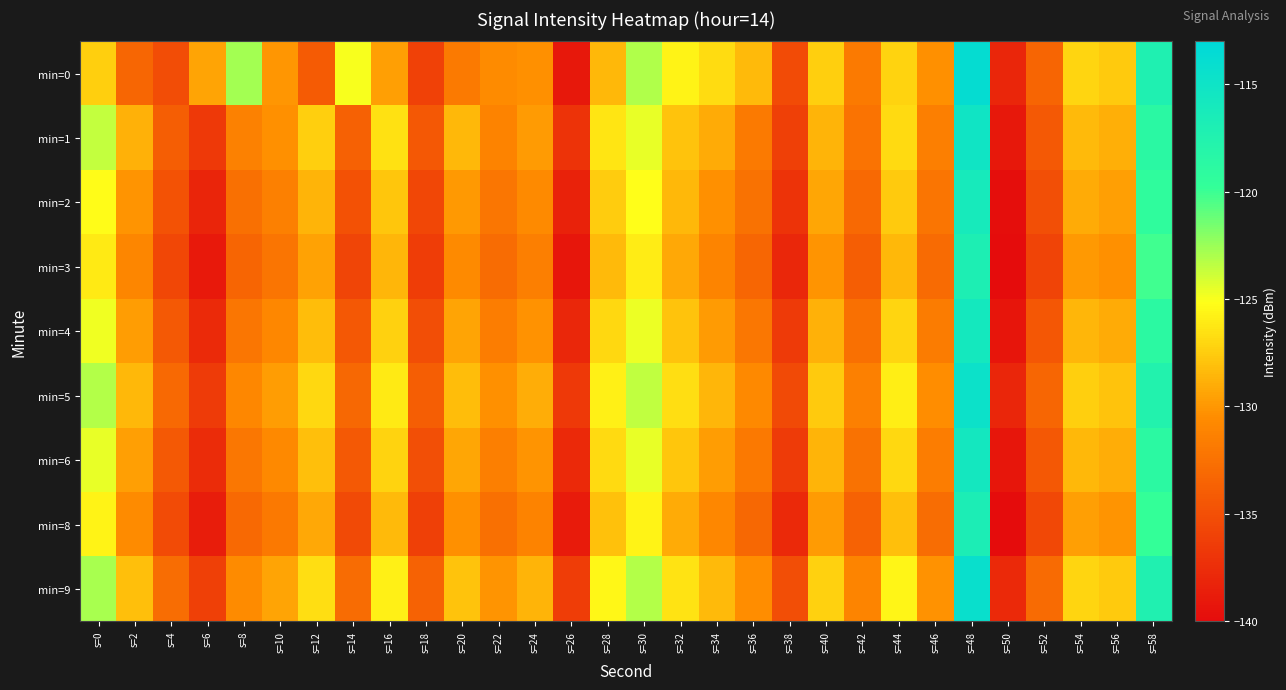

What is the total value across all series at s=44?

-1143.8